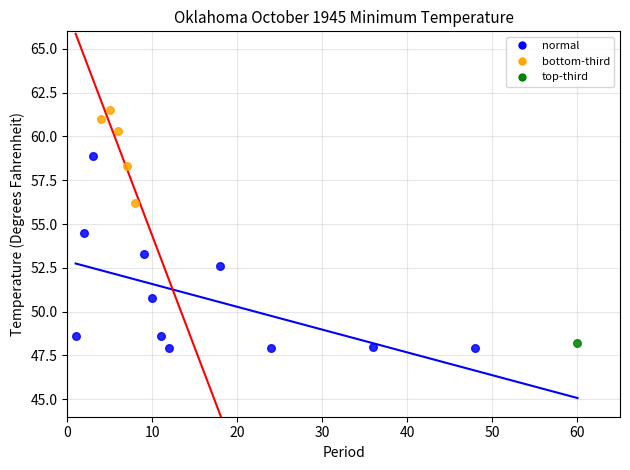

Which series reaches the maximum Y coordinate?

bottom-third